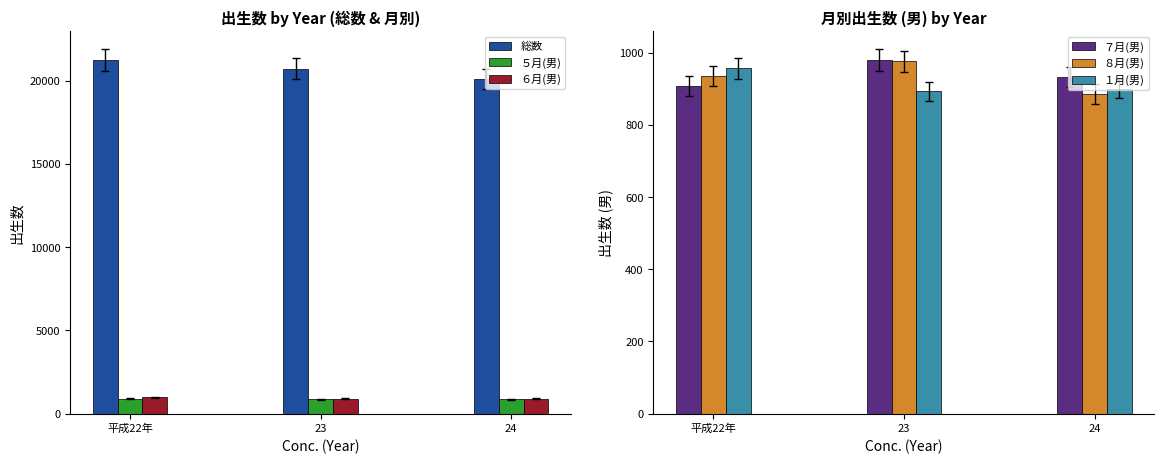

How many distinct data groups are displayed?

6